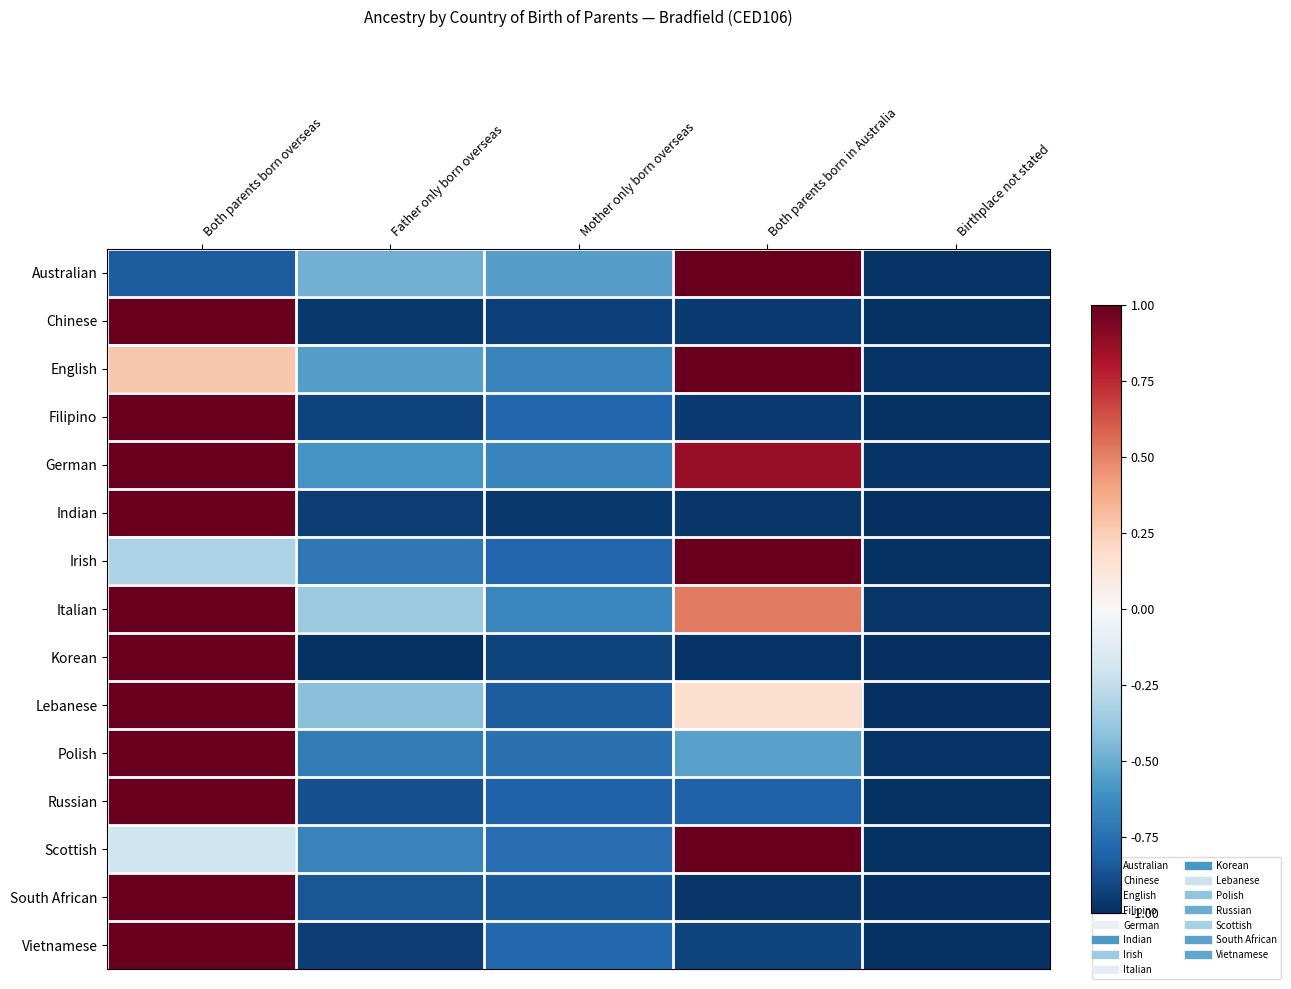

Which label corresponds to the largest value in the chart?

Both parents born in Australia